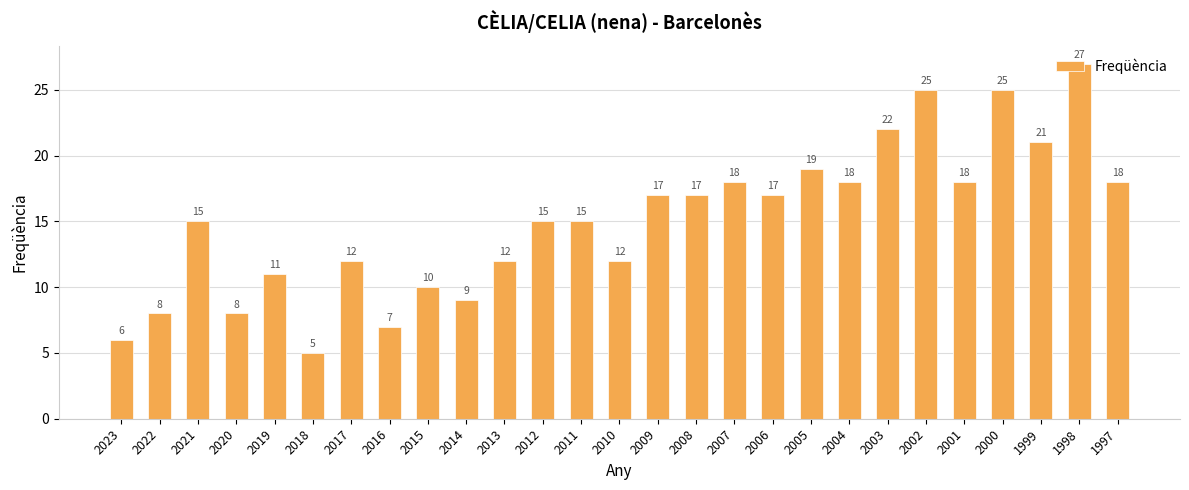

The chart shows a value of 10 at 2016. True or false?

False